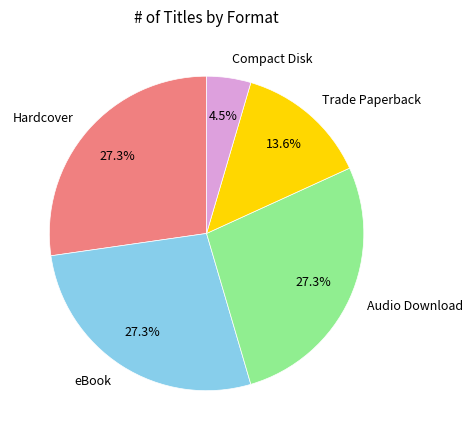

Which slice is the smallest?

Compact Disk